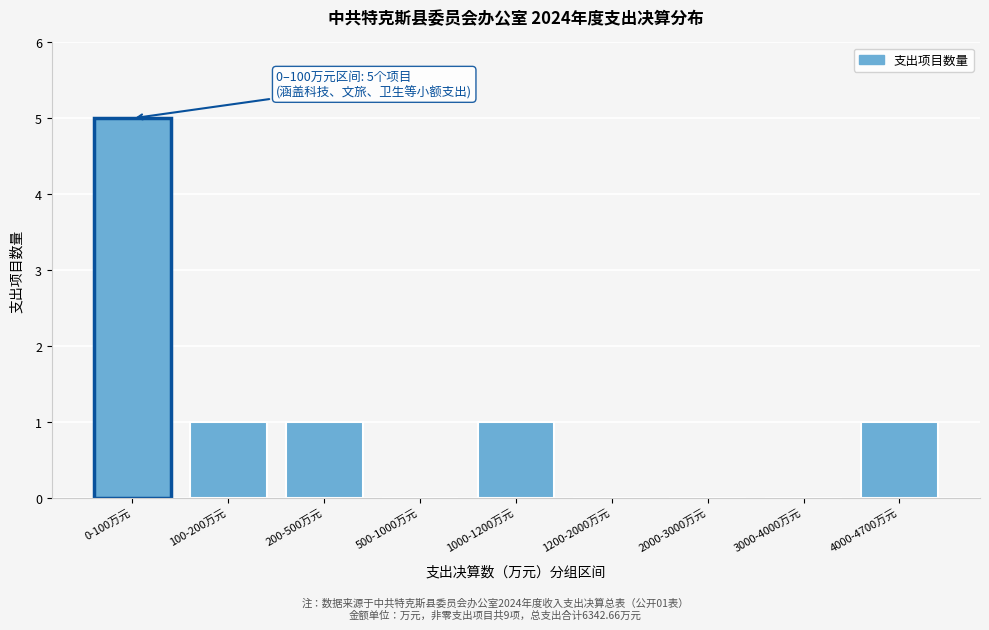

Reading left to right, transcribe all the data shown in this chart.

0-100万元=5	100-200万元=1	200-500万元=1	500-1000万元=0	1000-1200万元=1	1200-2000万元=0	2000-3000万元=0	3000-4000万元=0	4000-4700万元=1